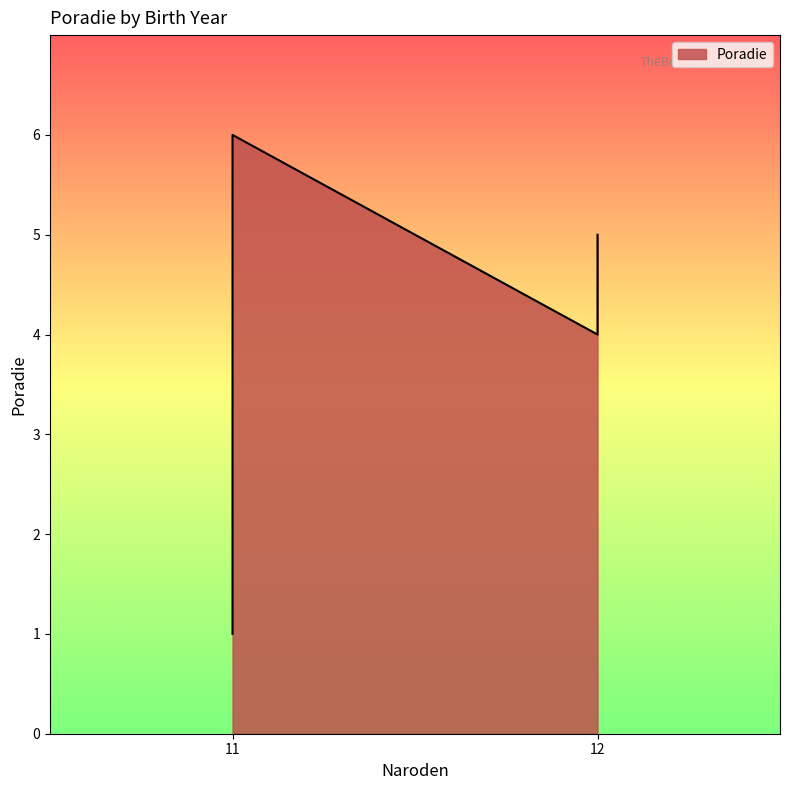

Rank the categories by value from lowest to highest.

11, 11, 11, 12, 12, 11